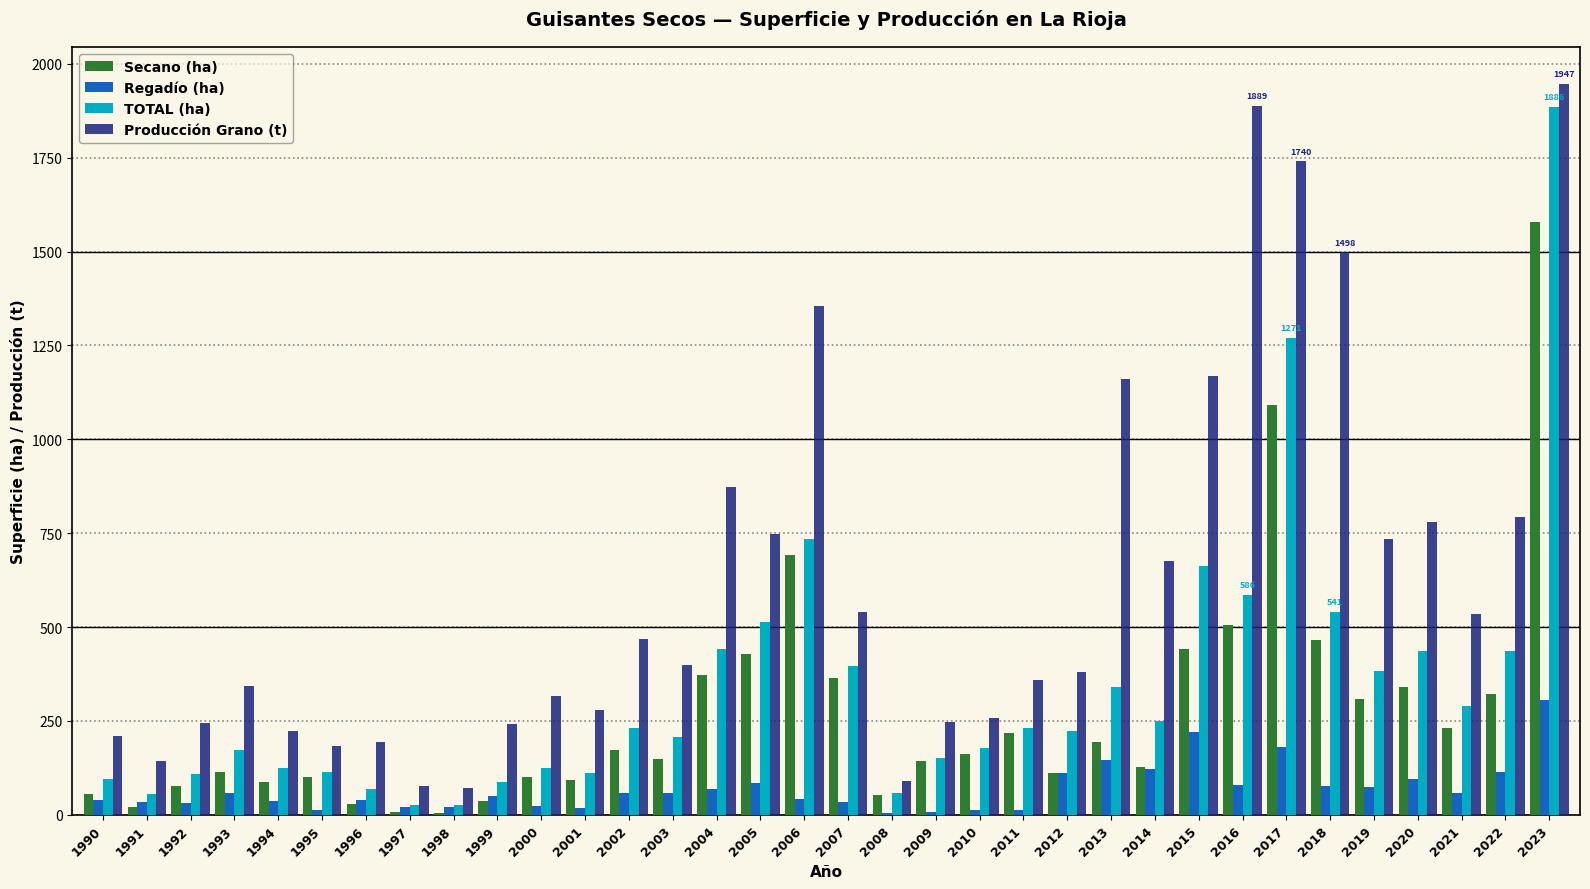

Which series has the largest total across all categories?

Producción Grano (t)